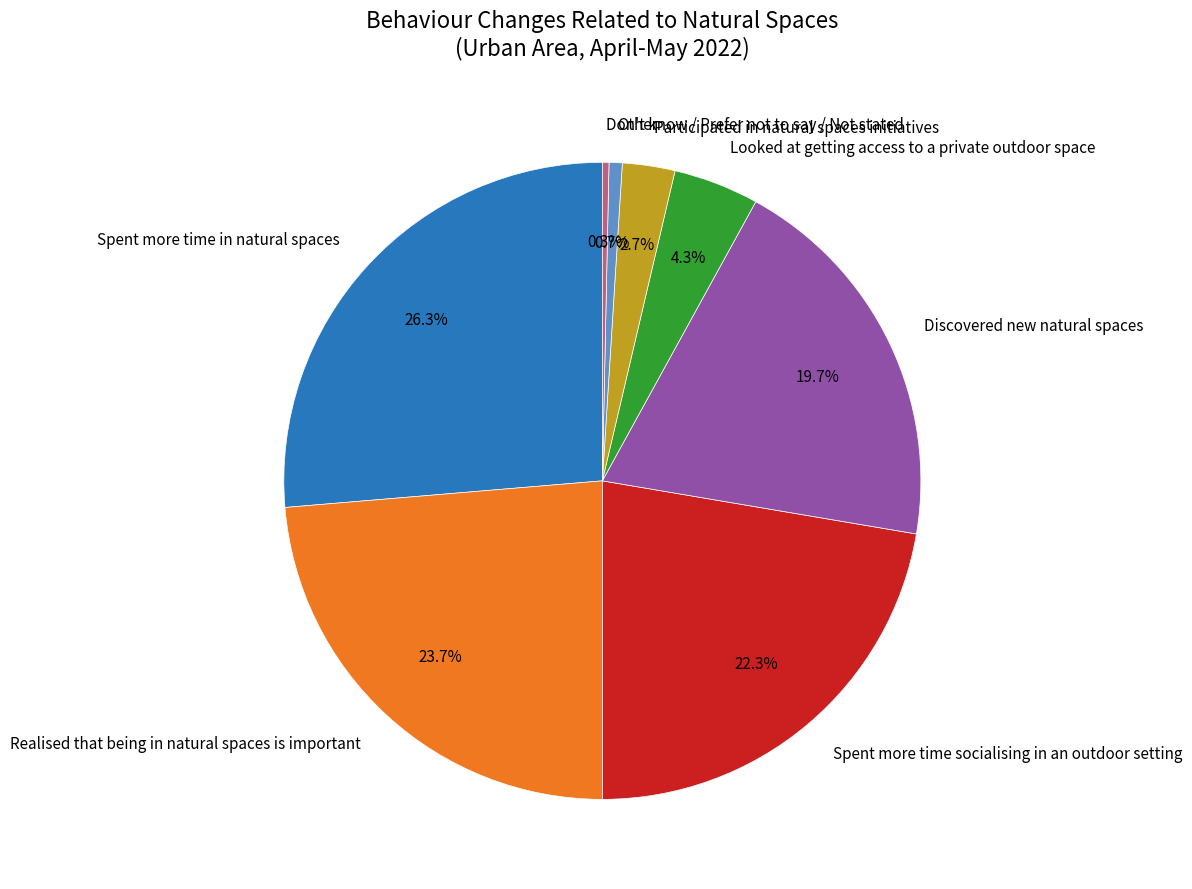

Approximately how many times larger is the value at Discovered new natural spaces compared to Other?

29.5